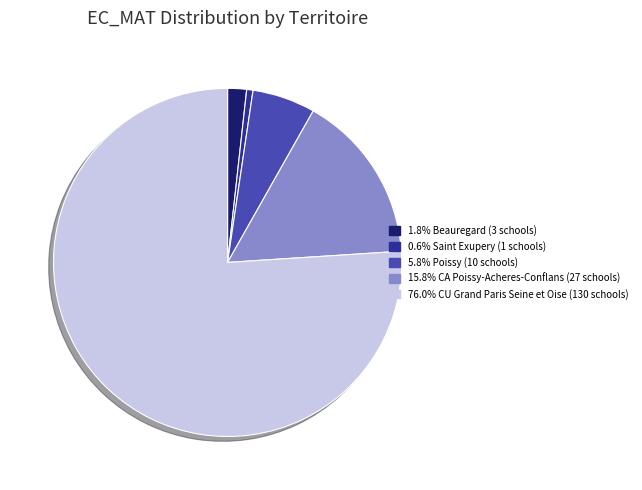

Does any single category account for the majority?

Yes